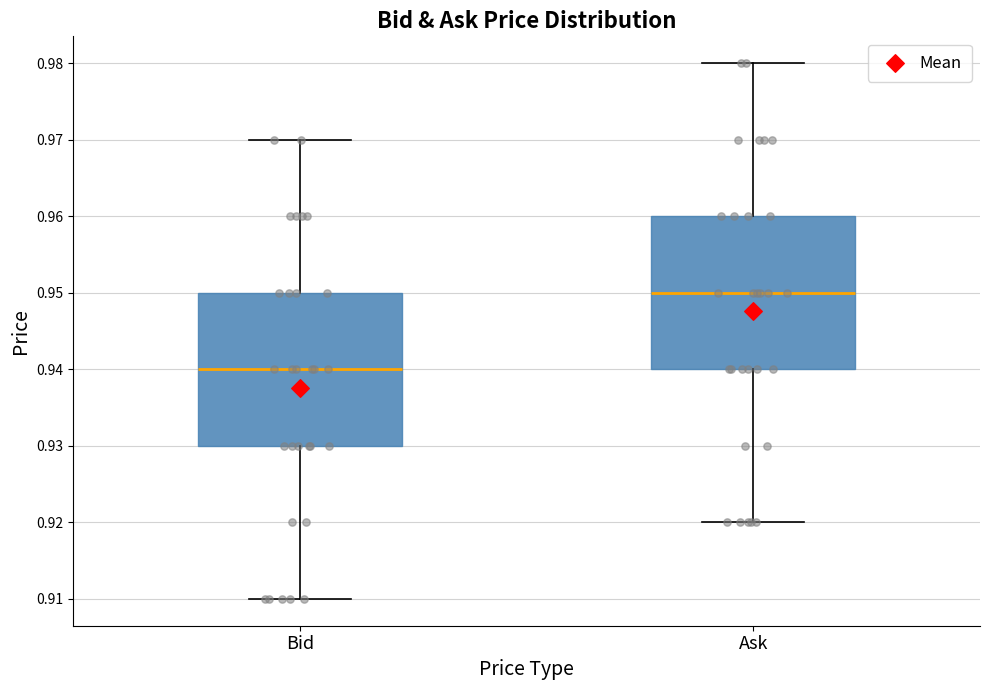

Reading left to right, transcribe this box plot: for each box, give where its median line is, the range the box spans, and where its two whiskers end, as read against the y-axis. The values are not printed on the chart, so give them approximately, as read against the axis.

Bid: median 0.94, box 0.93 to 0.95, whiskers 0.91 to 0.97
Ask: median 0.95, box 0.94 to 0.96, whiskers 0.92 to 0.98